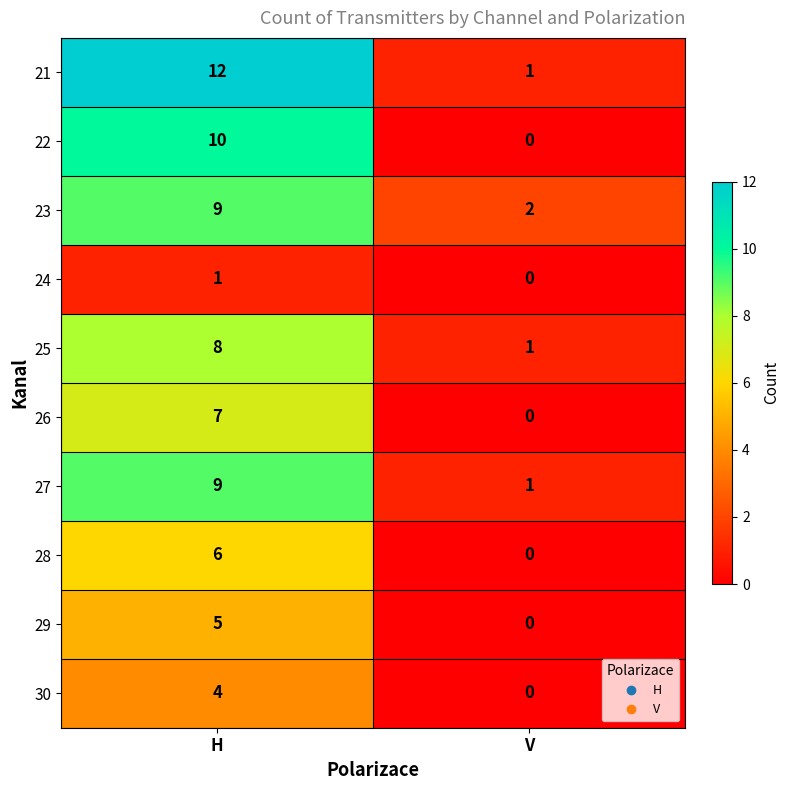

Which series has the largest total across all categories?

21